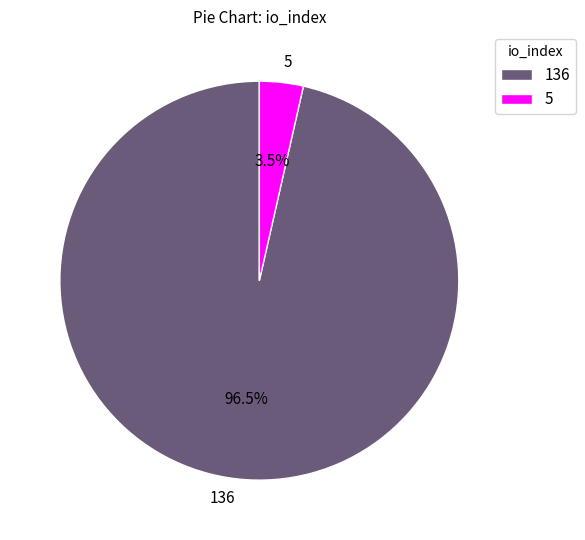

Which slice is the largest?

136